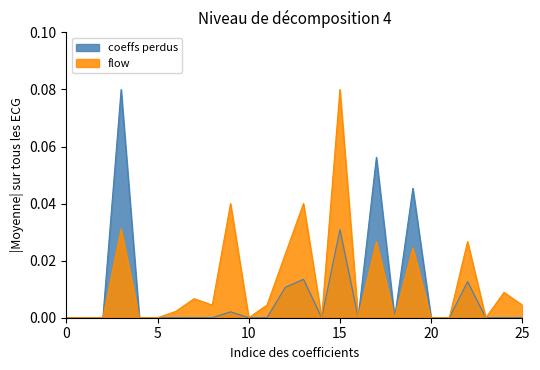

Which series has the widest spread of values?

flow